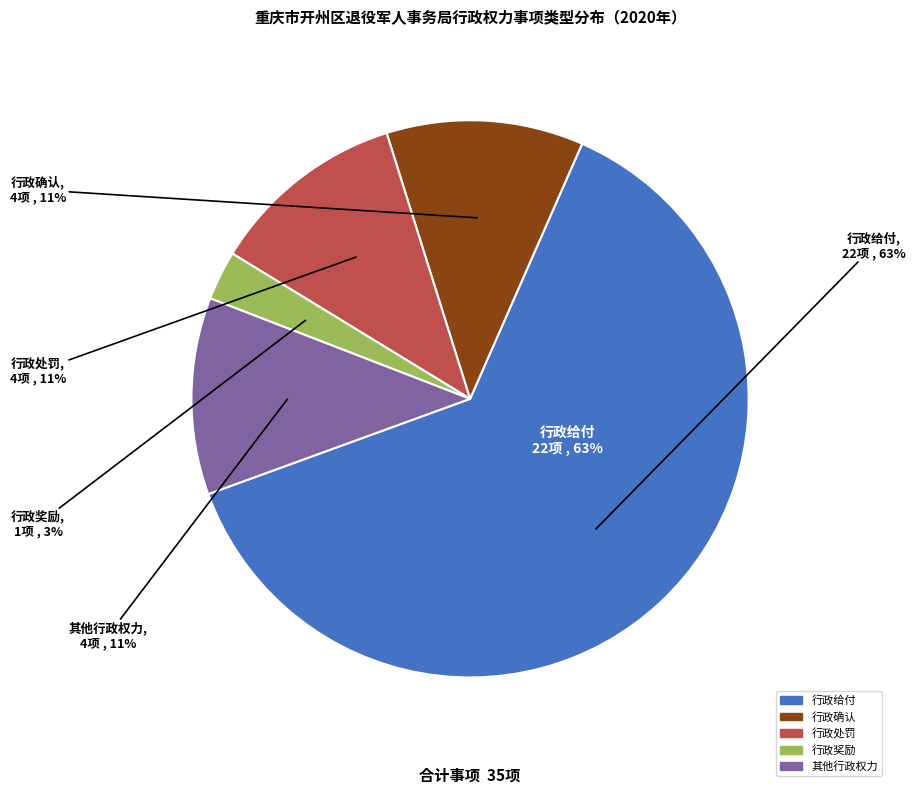

Between 行政确认 and 行政处罚, which is larger?

行政确认